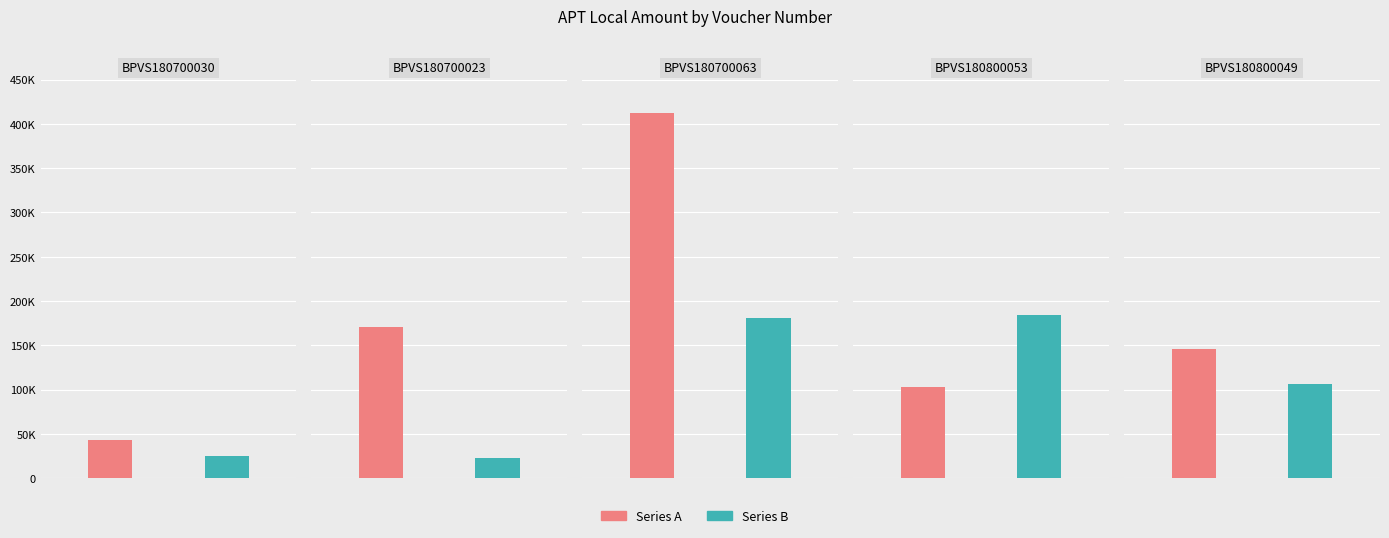

What are all the series names shown in the legend?

Series A, Series B